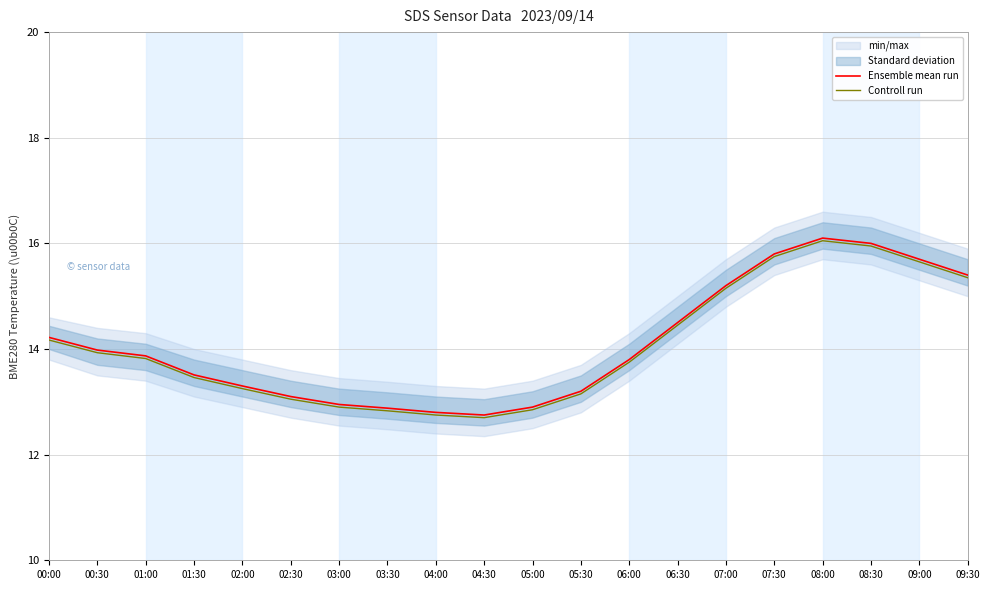

What is the total value across all series at 05:00?

25.8